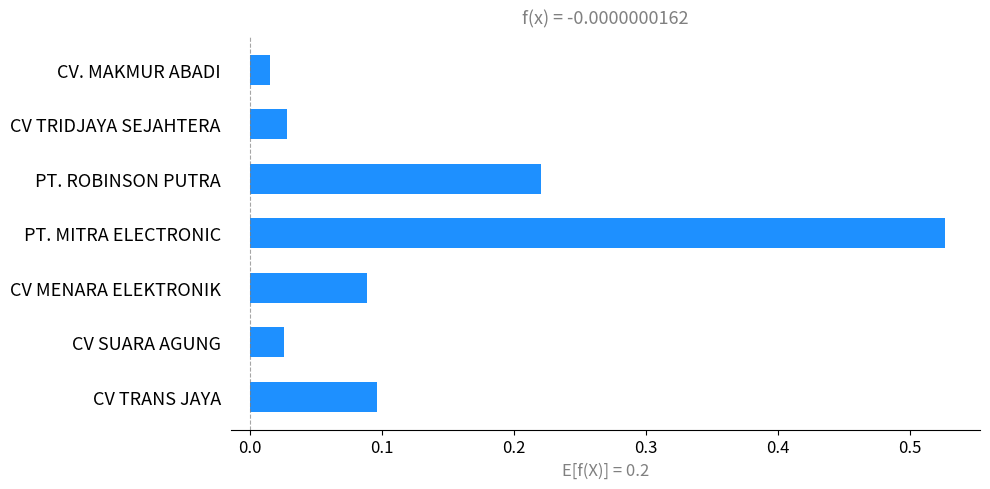

At which category does the chart reach its minimum across all series?

CV. MAKMUR ABADI